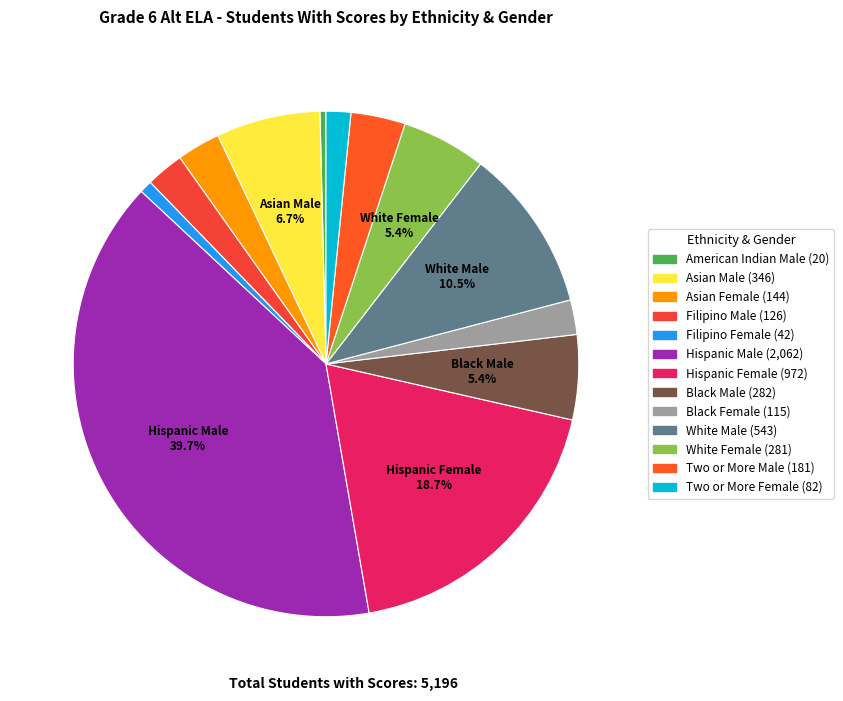

Count the number of slices in the pie.

13